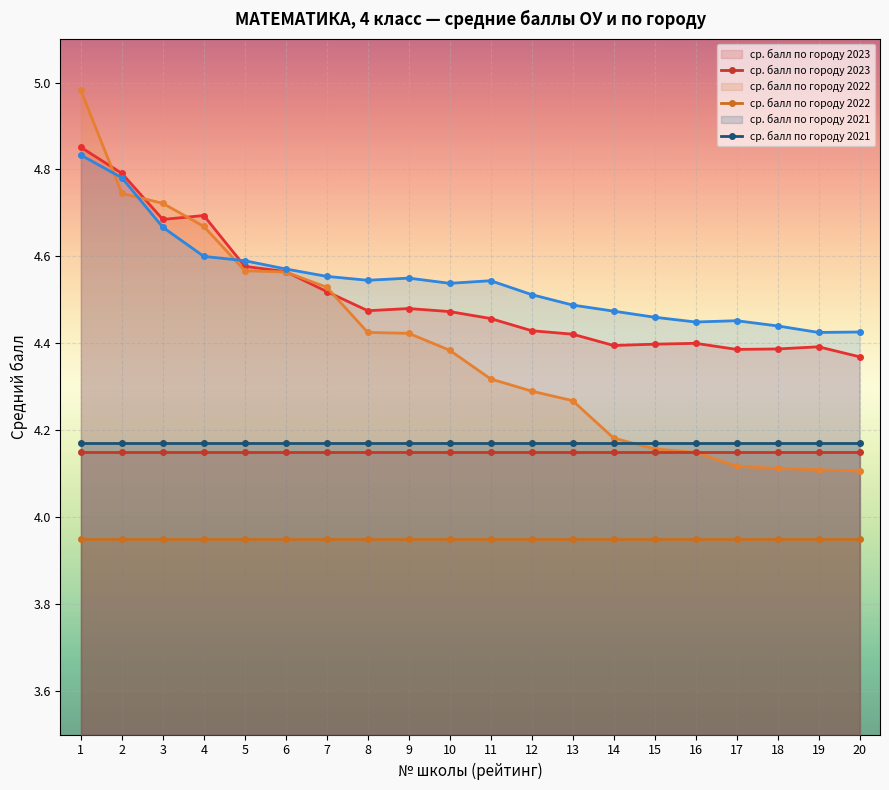

Reading right to left, transcribe all the data shown in this chart.

ср.балл ОУ 2023: 4.4	4.4	4.4	4.4	4.4	4.4	4.4	4.4	4.4	4.5	4.5	4.5	4.5	4.5	4.6	4.6	4.7	4.7	4.8	4.9
ср.балл ОУ 2022: 4.1	4.1	4.1	4.1	4.1	4.2	4.2	4.3	4.3	4.3	4.4	4.4	4.4	4.5	4.6	4.6	4.7	4.7	4.7	5.0
ср.балл ОУ 2021: 4.4	4.4	4.4	4.5	4.4	4.5	4.5	4.5	4.5	4.5	4.5	4.5	4.5	4.6	4.6	4.6	4.6	4.7	4.8	4.8
ср. балл по городу 2023: 4.2	4.2	4.2	4.2	4.2	4.2	4.2	4.2	4.2	4.2	4.2	4.2	4.2	4.2	4.2	4.2	4.2	4.2	4.2	4.2
ср. балл по городу 2022: 4.0	4.0	4.0	4.0	4.0	4.0	4.0	4.0	4.0	4.0	4.0	4.0	4.0	4.0	4.0	4.0	4.0	4.0	4.0	4.0
ср. балл по городу 2021: 4.2	4.2	4.2	4.2	4.2	4.2	4.2	4.2	4.2	4.2	4.2	4.2	4.2	4.2	4.2	4.2	4.2	4.2	4.2	4.2